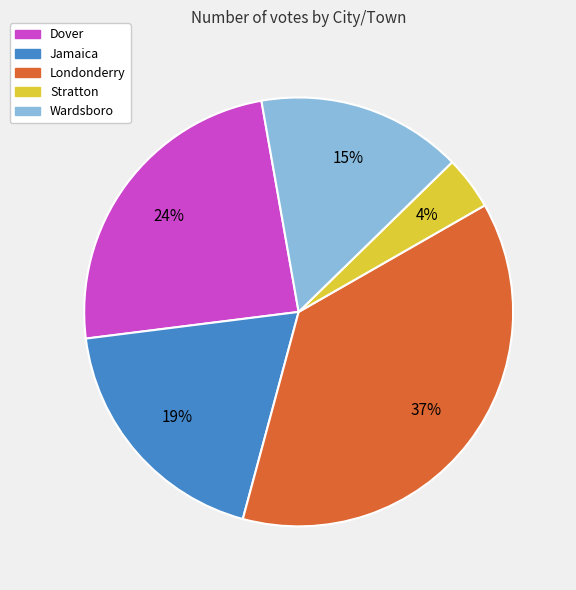

What is the largest slice in the pie chart?

Londonderry